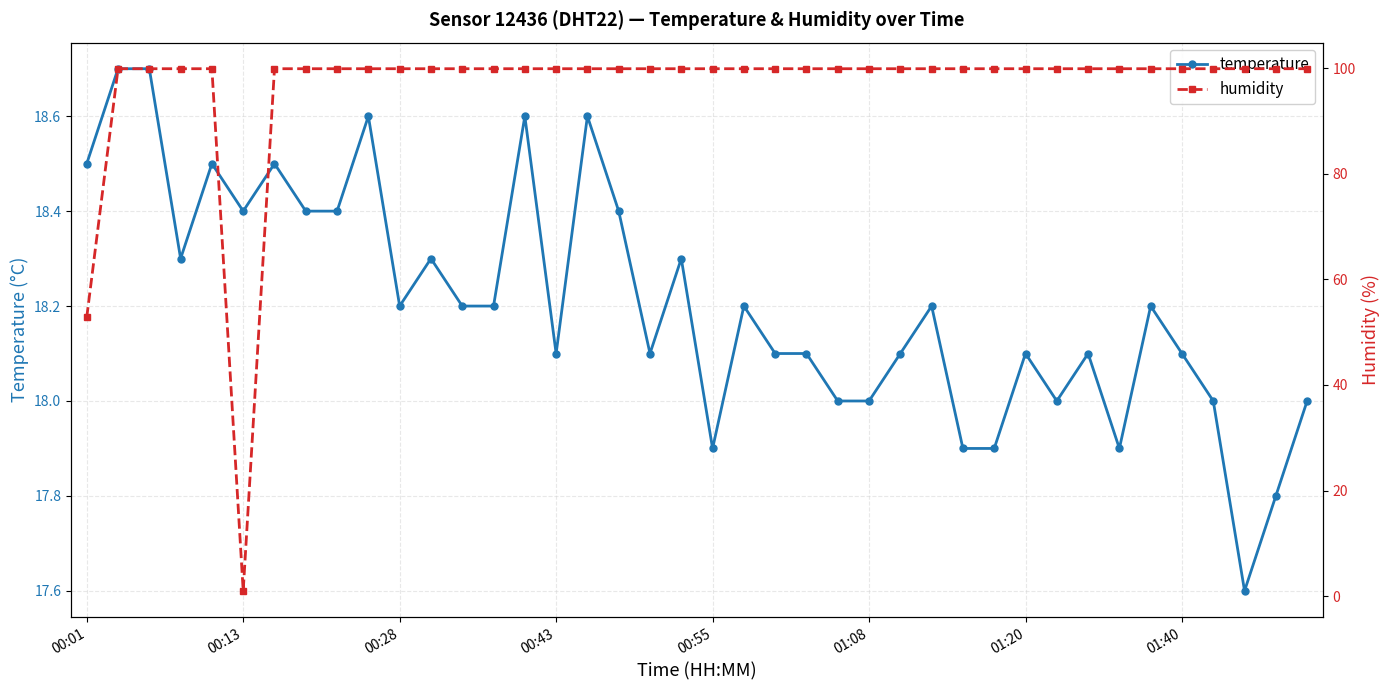

How many data points in humidity are less than 99?

2